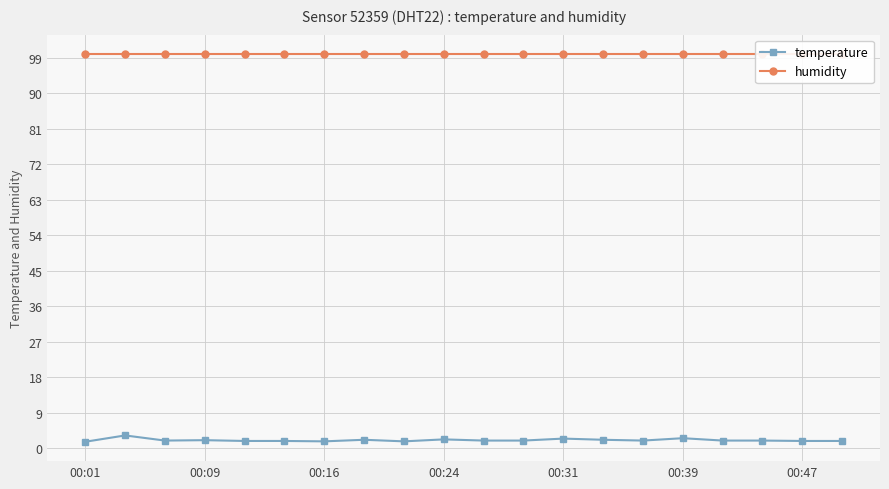

What is the value of the humidity point at the 18th from the left?

99.9